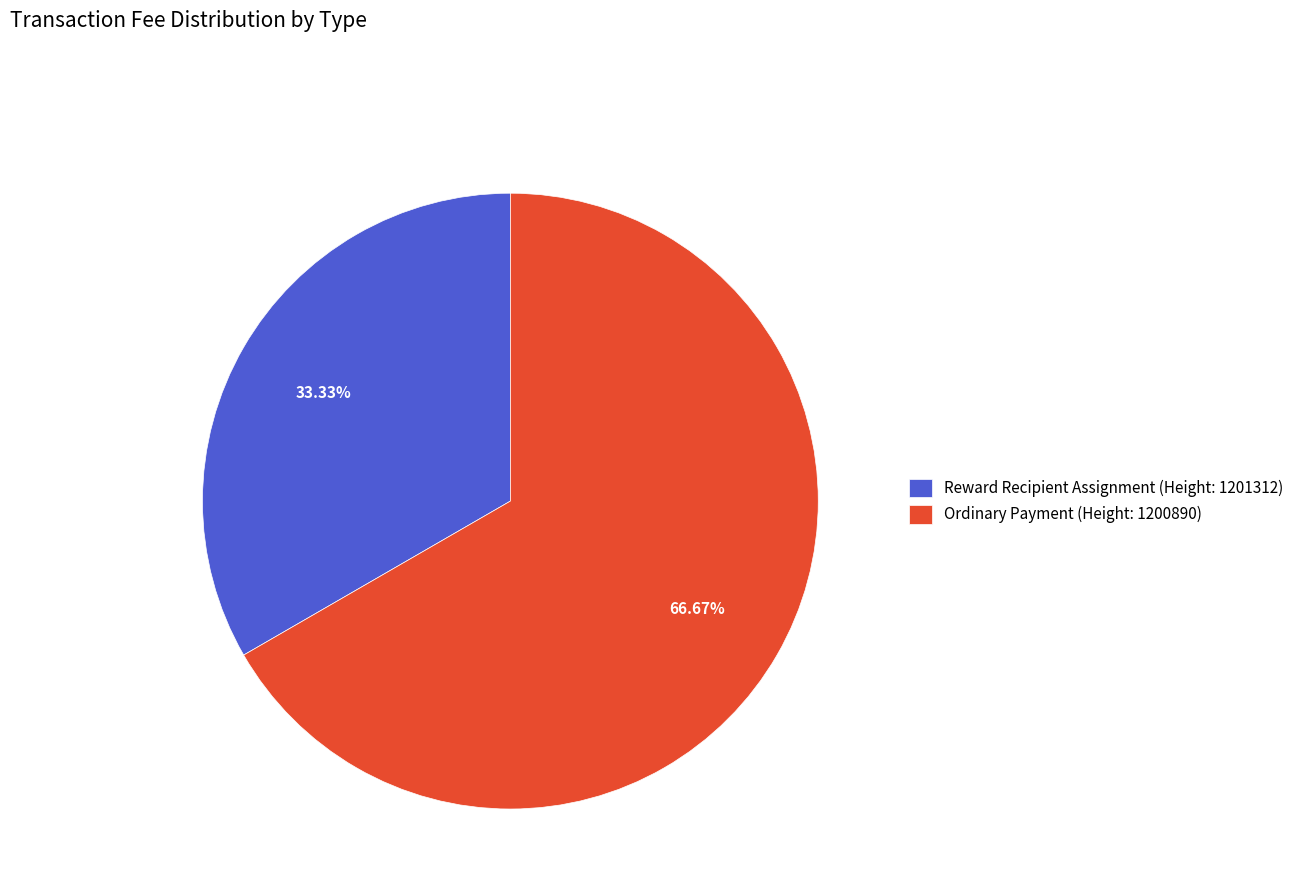

Is it true that Ordinary Payment (Height: 1200890) is 67% of the pie?

True